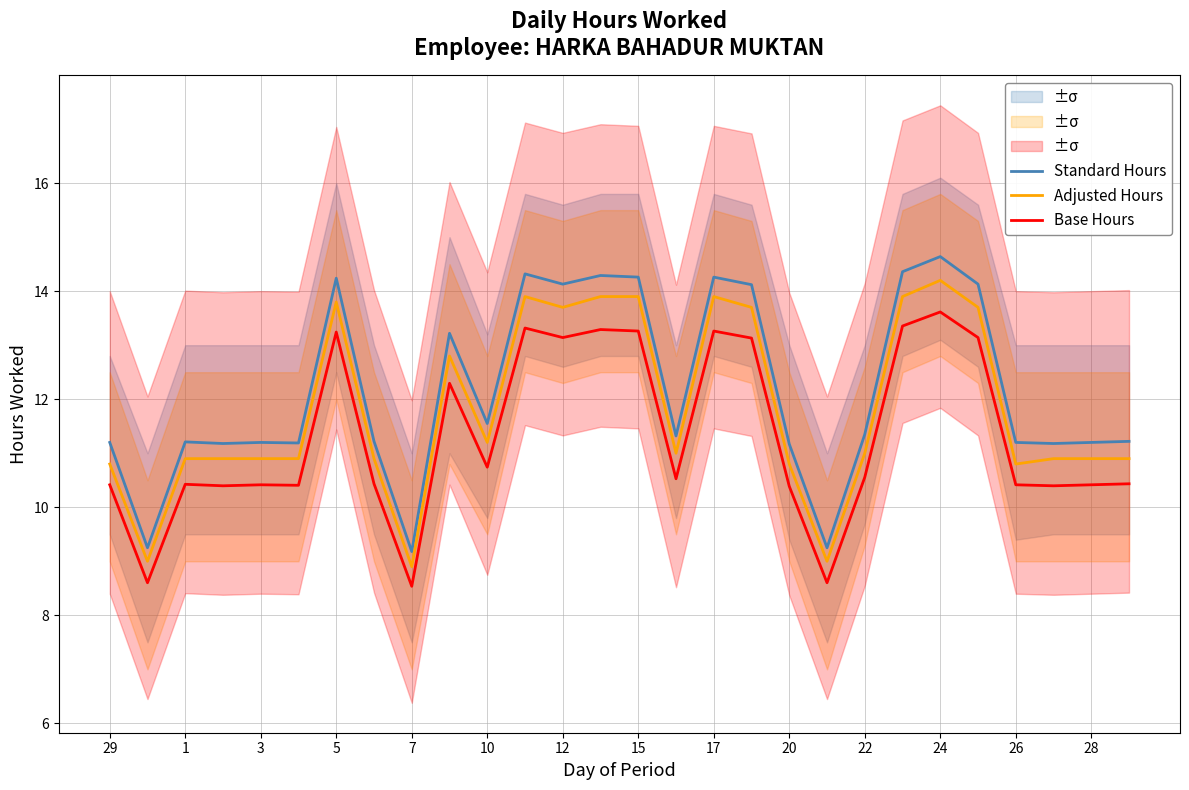

What is the value of the Base Hours point at the 28th from the left?

10.4